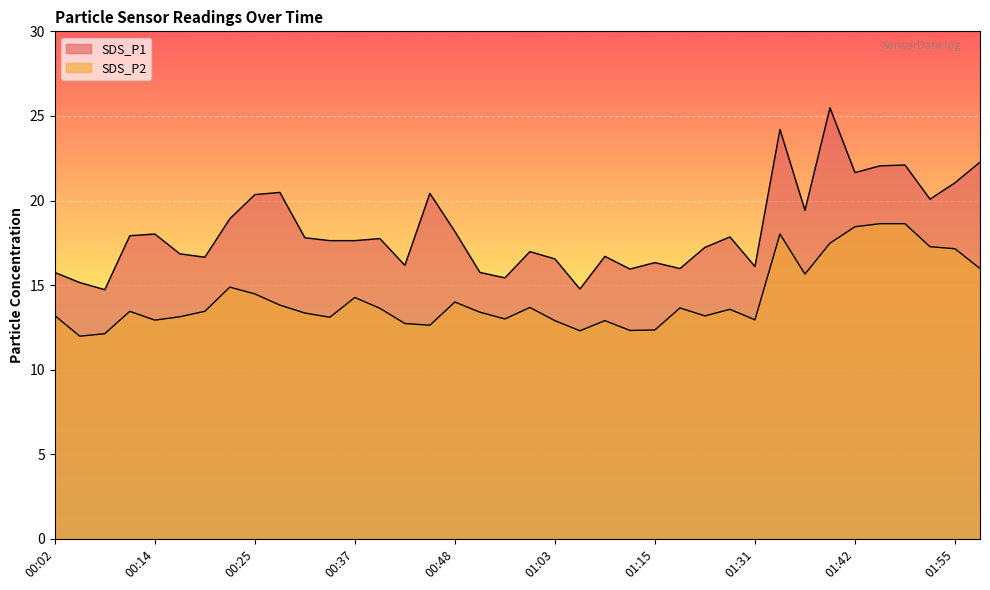

What is the value of the SDS_P1 point at the 3rd from the left?

14.7